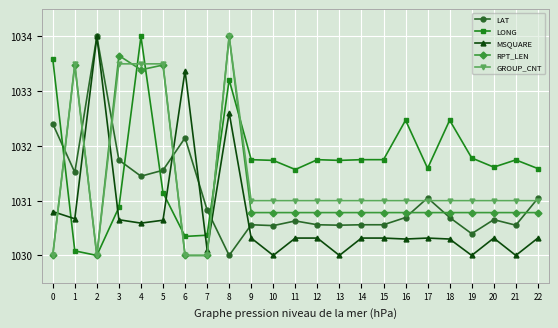

Is the value of GROUP_CNT at 14 greater than the value of LONG at 6?

Yes